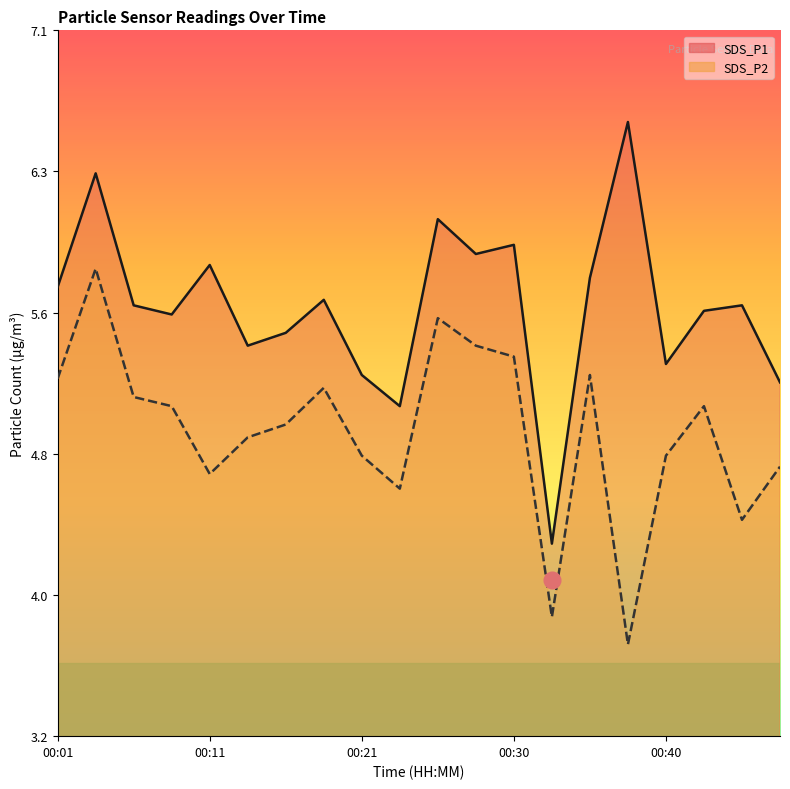

The SDS_P2 line series shows 4.7 at 19. True or false?

True